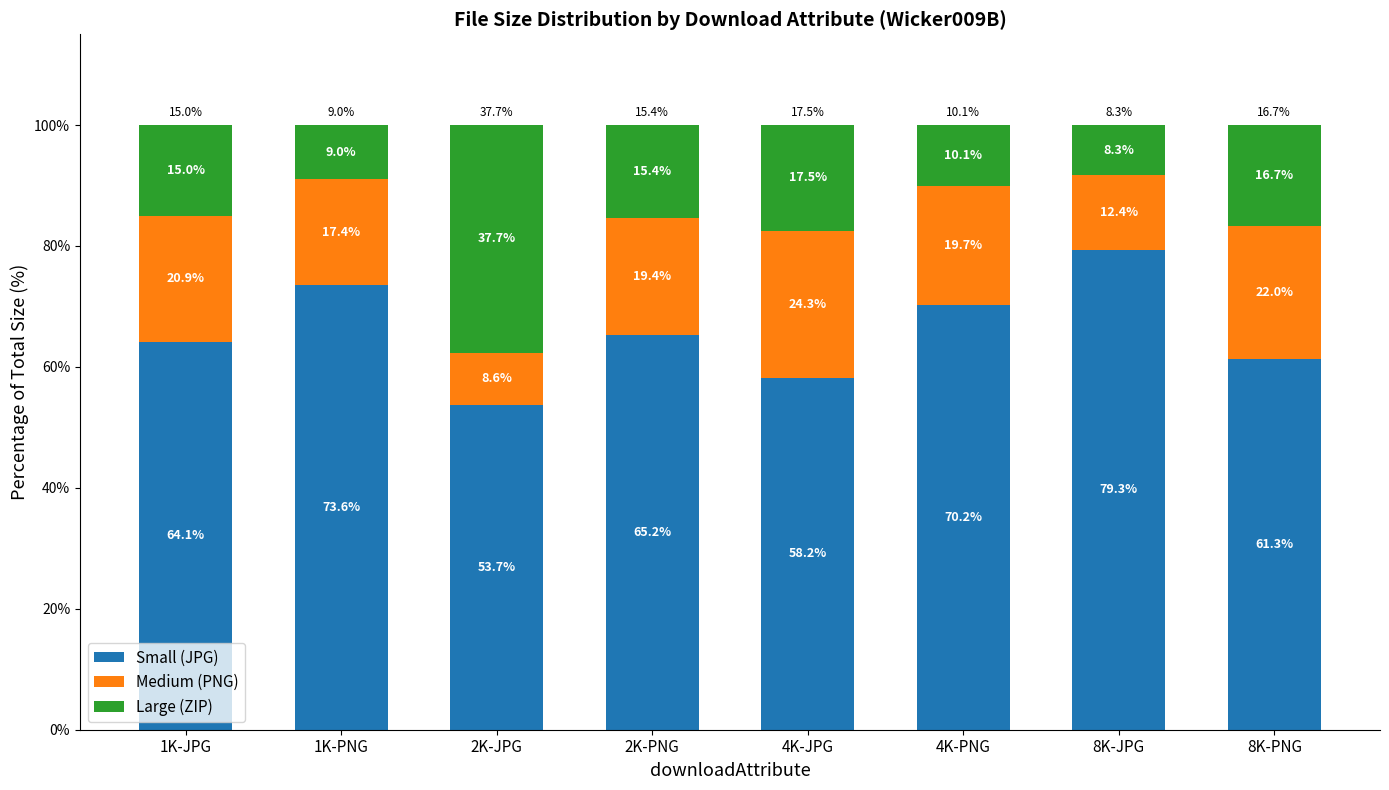

What is the maximum value for Small (JPG)?

79.3